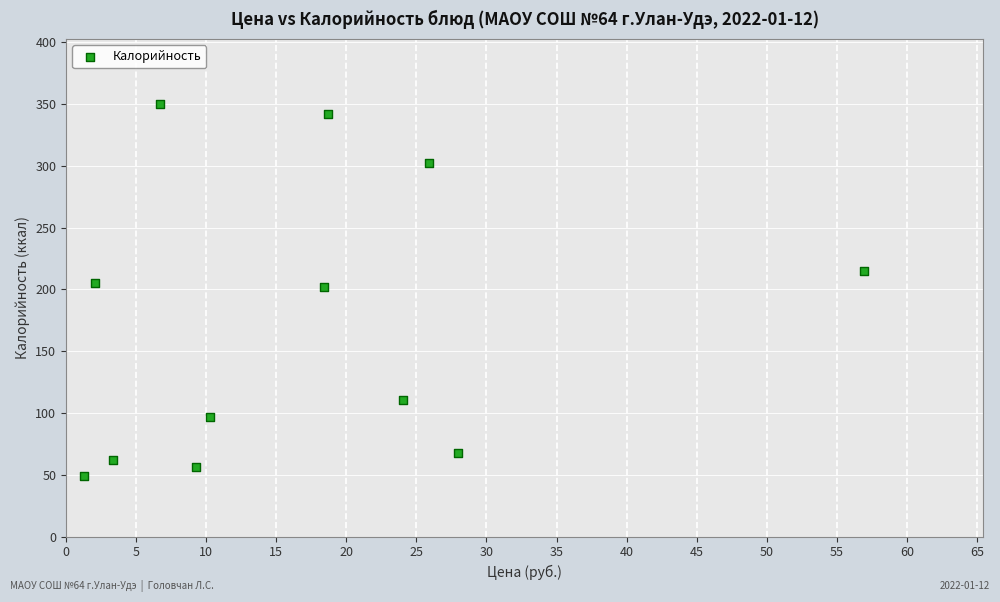

What is the average Y value?

171.4